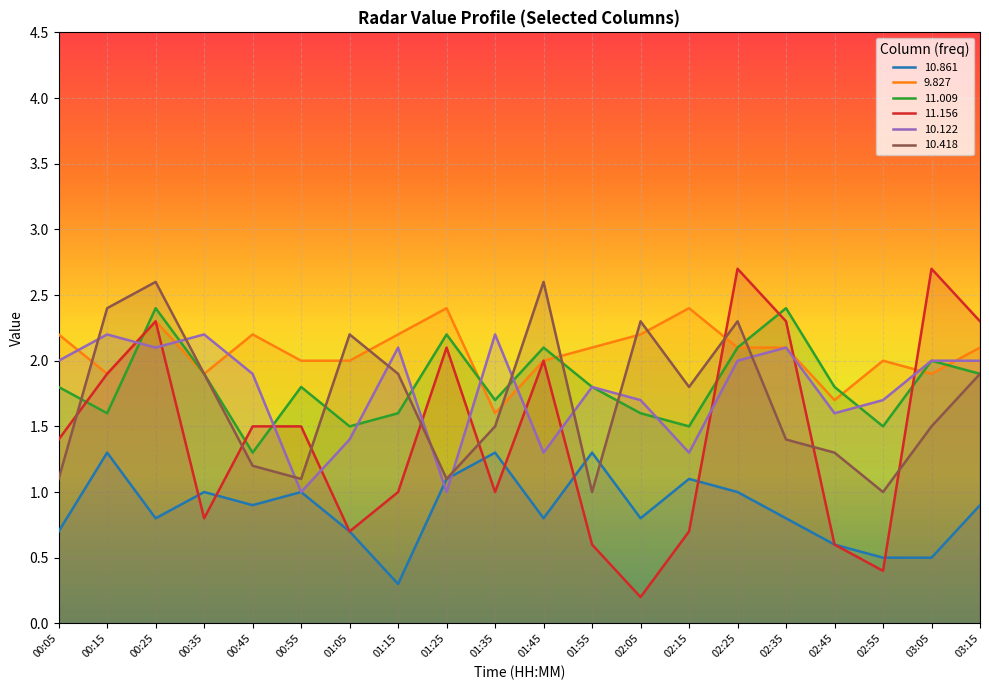

What value does the 10.861 series have at 01:45?

0.8